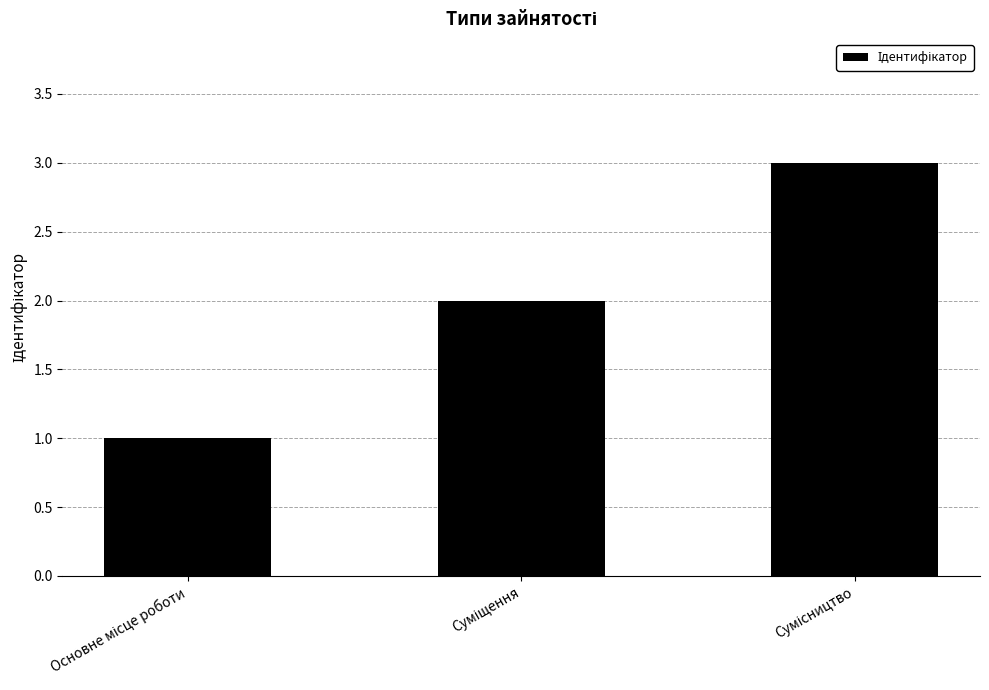

Count the values in the range 1 to 3.

3